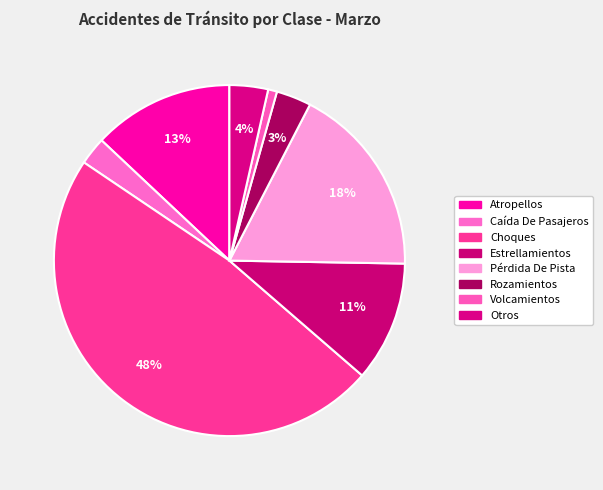

Is the sum of Atropellos and Caída De Pasajeros greater than half?

No